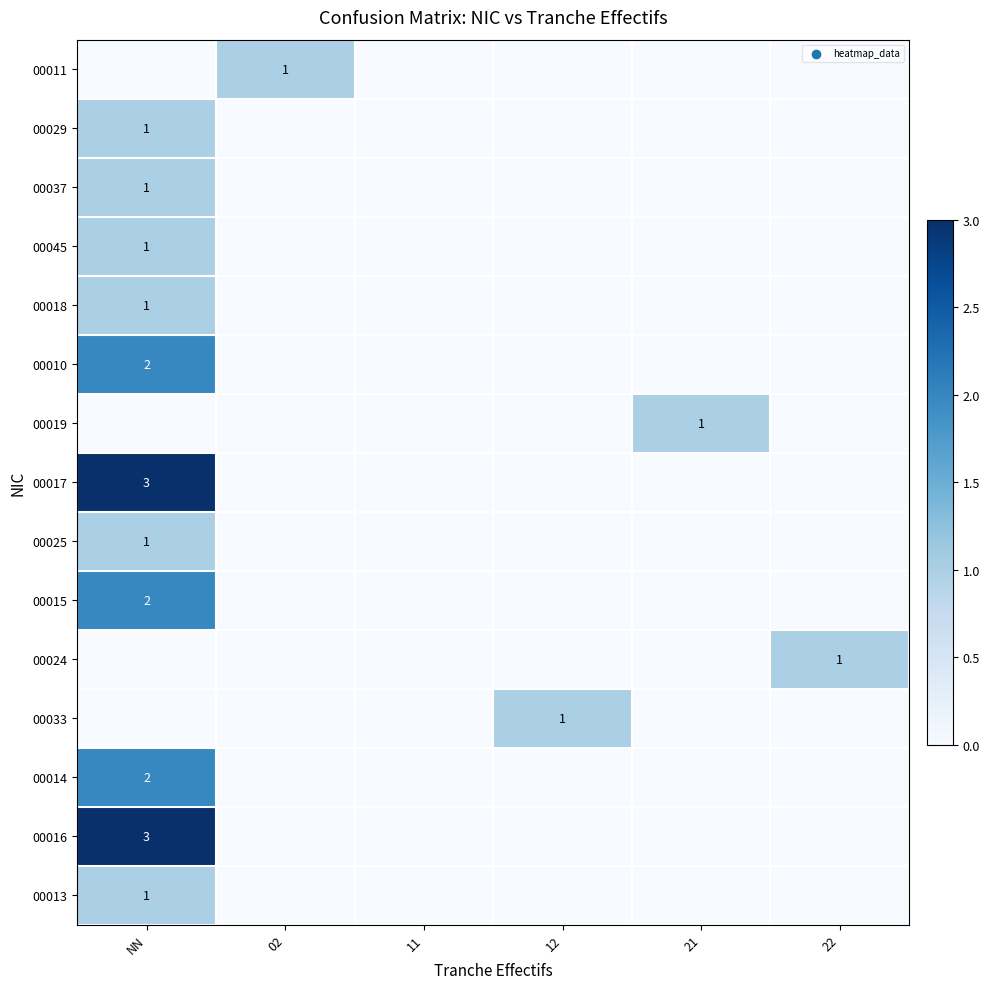

How many values in the row_11 series exceed 0?

1